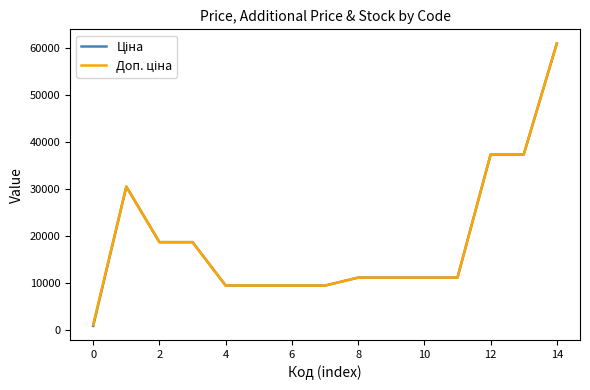

Is this an area chart (filled region under the line)?

No